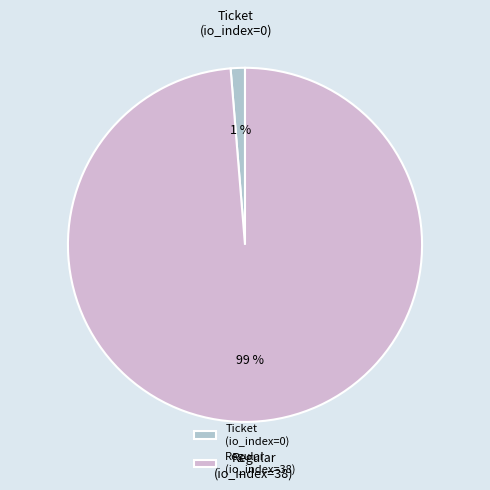

Count the number of slices in the pie.

2